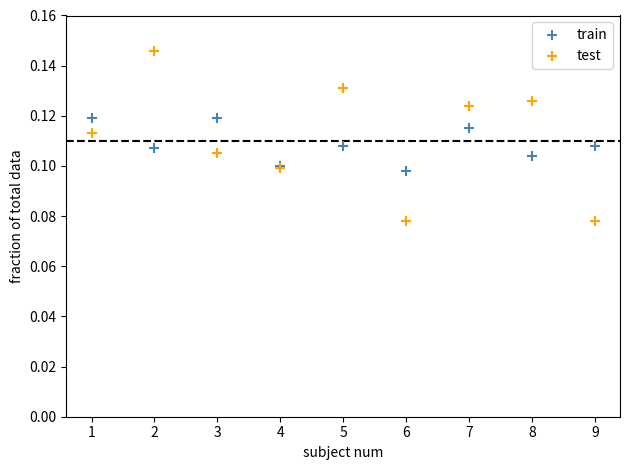

What is the X range (max minus min) for the scatter plot?

8.0